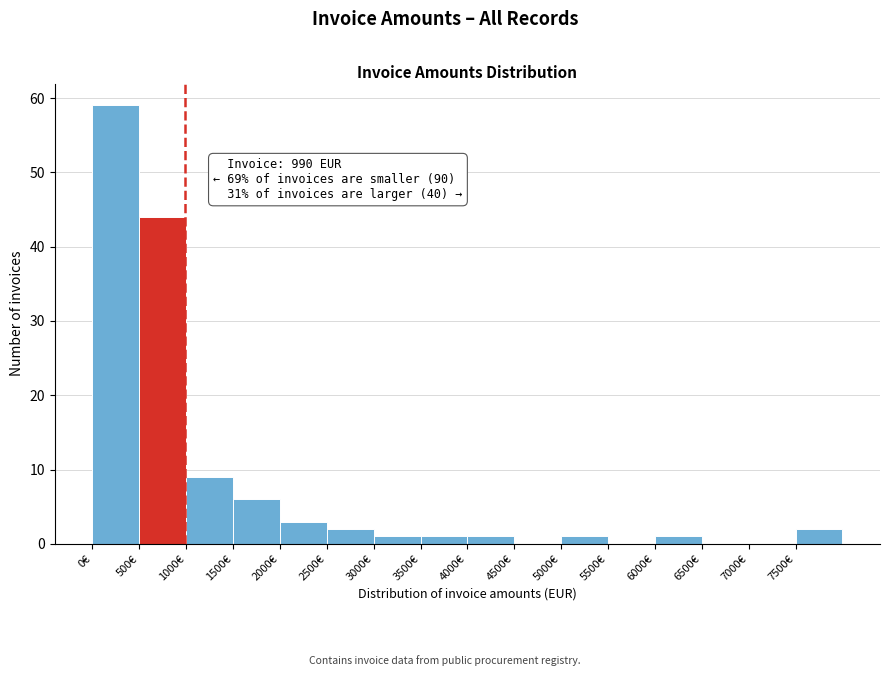

Which range on the x-axis has the tallest bar?

0 to 500